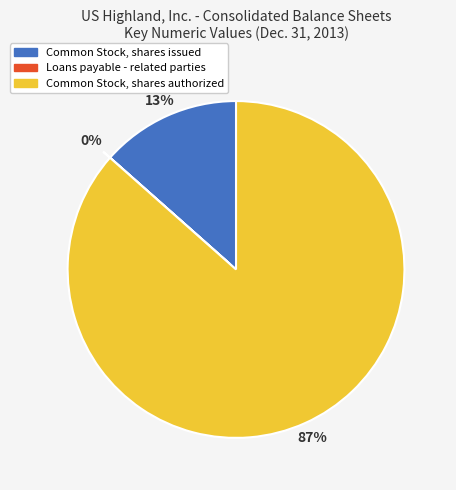

True or false: Common Stock, shares issued accounts for 25% of the total.

False